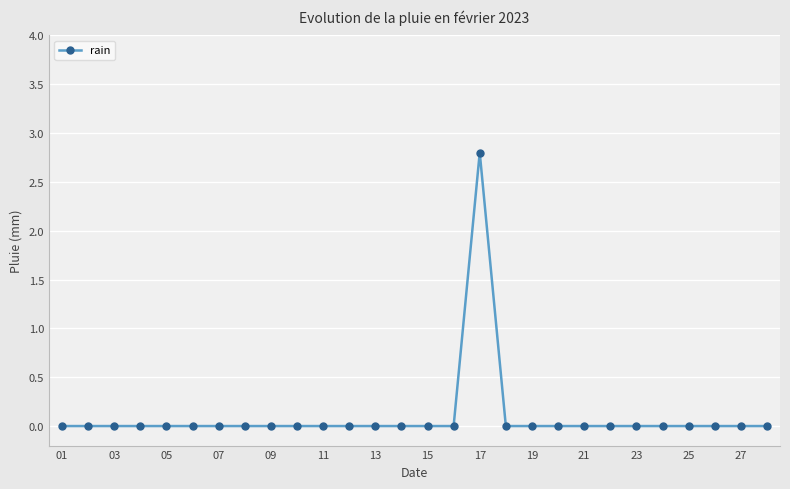

What is the difference between the maximum and minimum values?

2.8